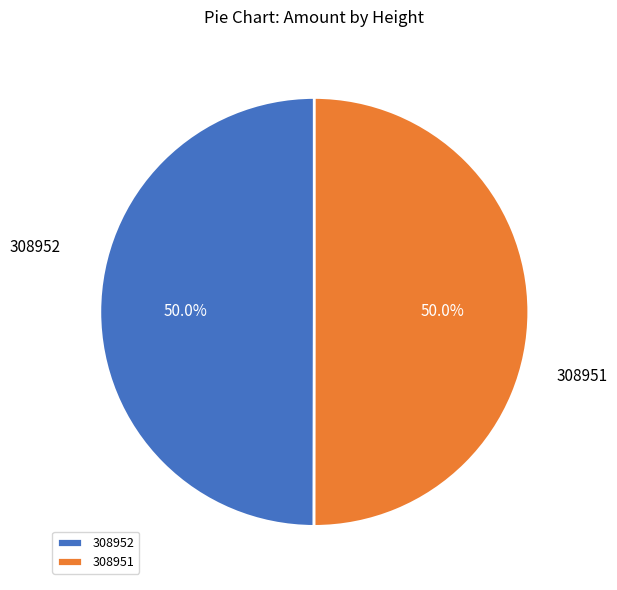

Approximately how many times larger is the value at 308952 compared to 308951?

1.0